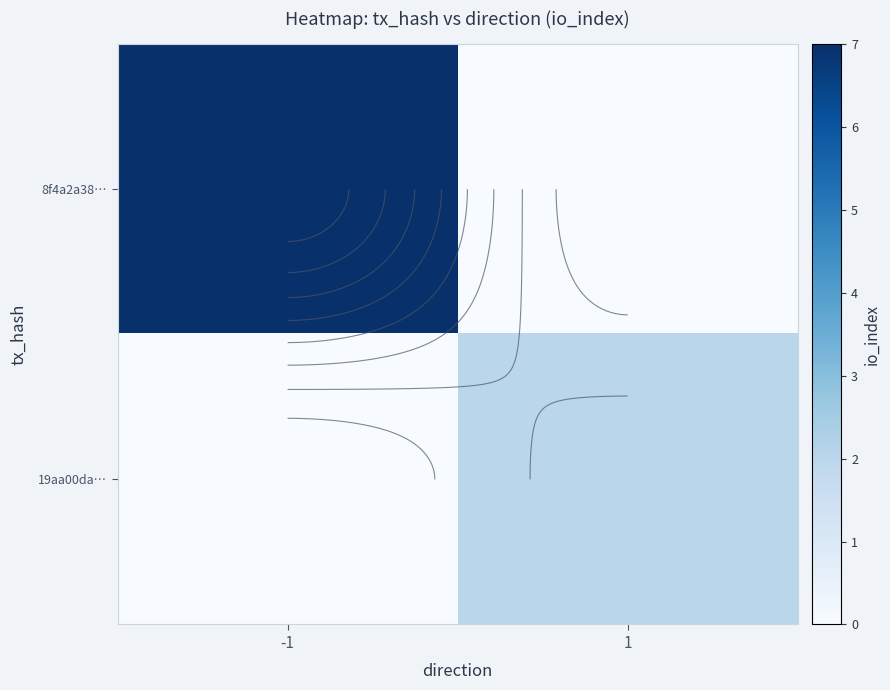

What is the spread (max minus min) of values at 1?

2